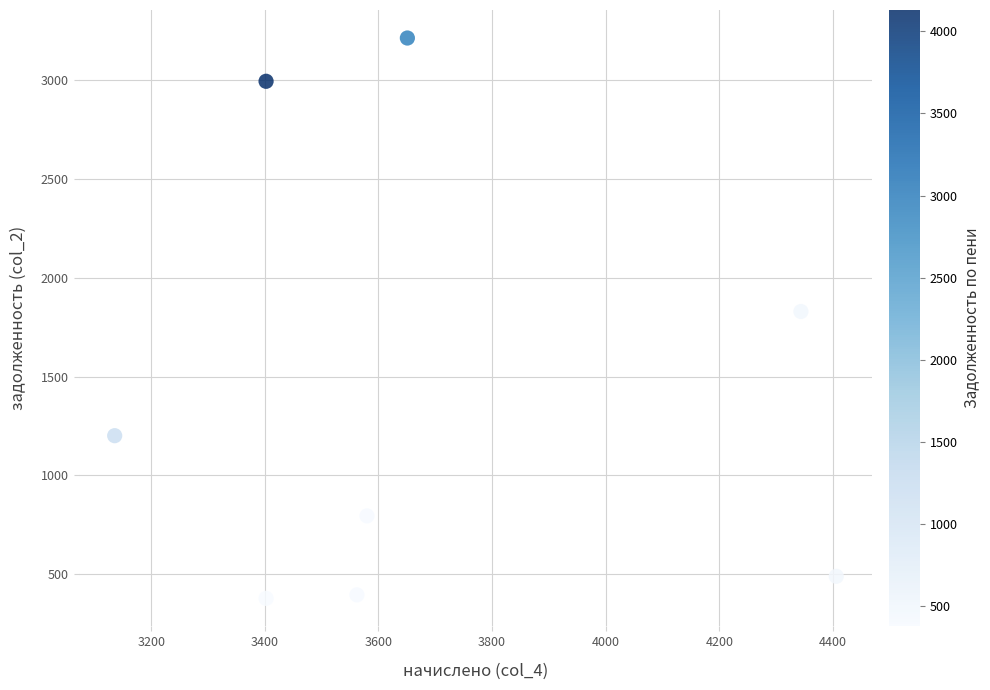

What Y value in the scatter plot is closest to 1796?

1829.9